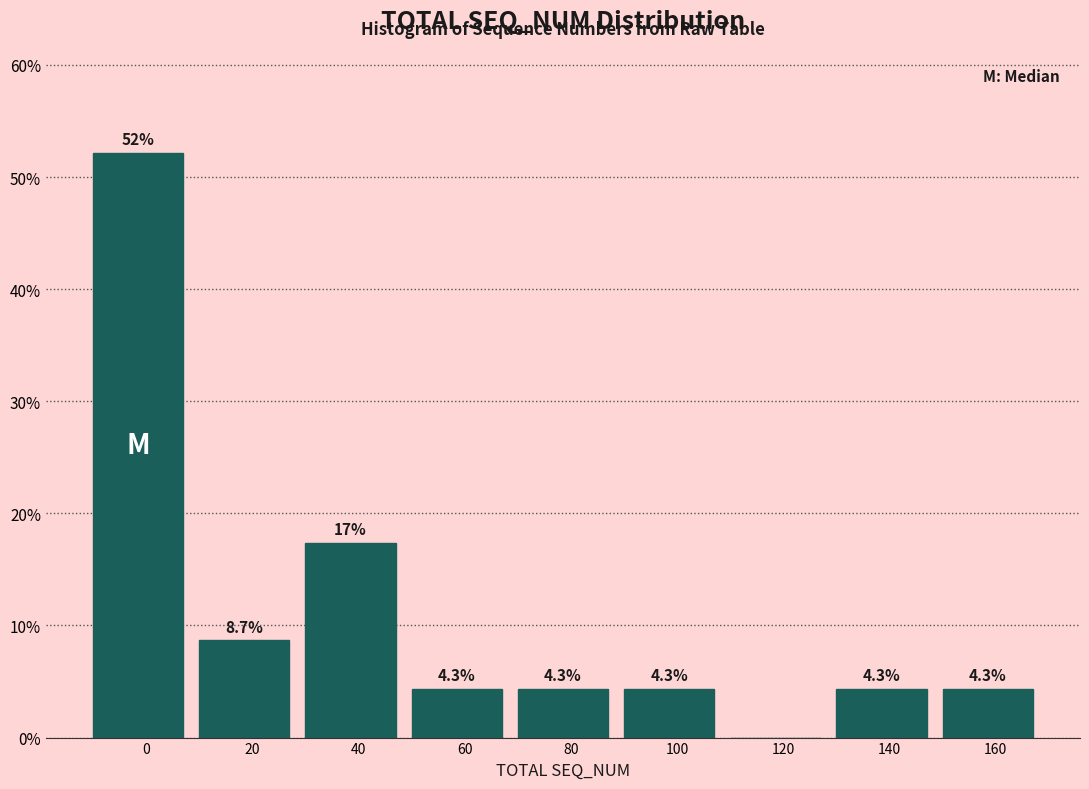

Reading left to right, list all the values displayed in this chart.

0=52.2	20=8.7	40=17.4	60=4.3	80=4.3	100=4.3	120=0.0	140=4.3	160=4.3